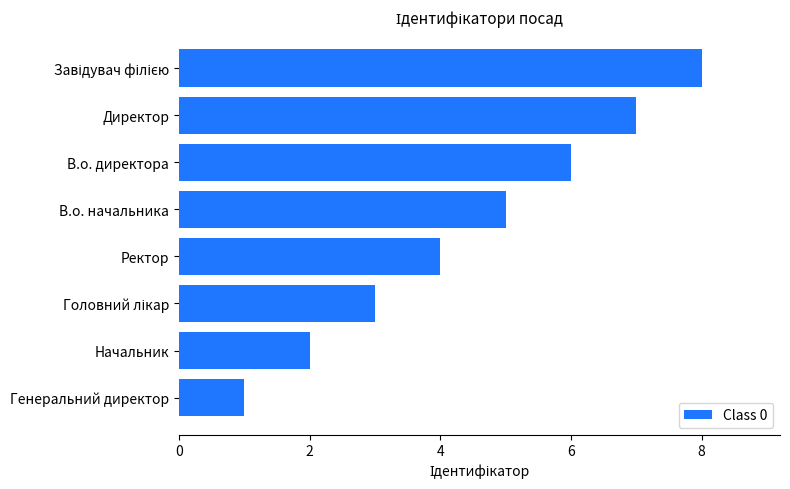

Which category has the lowest value across all series?

Генеральний директор